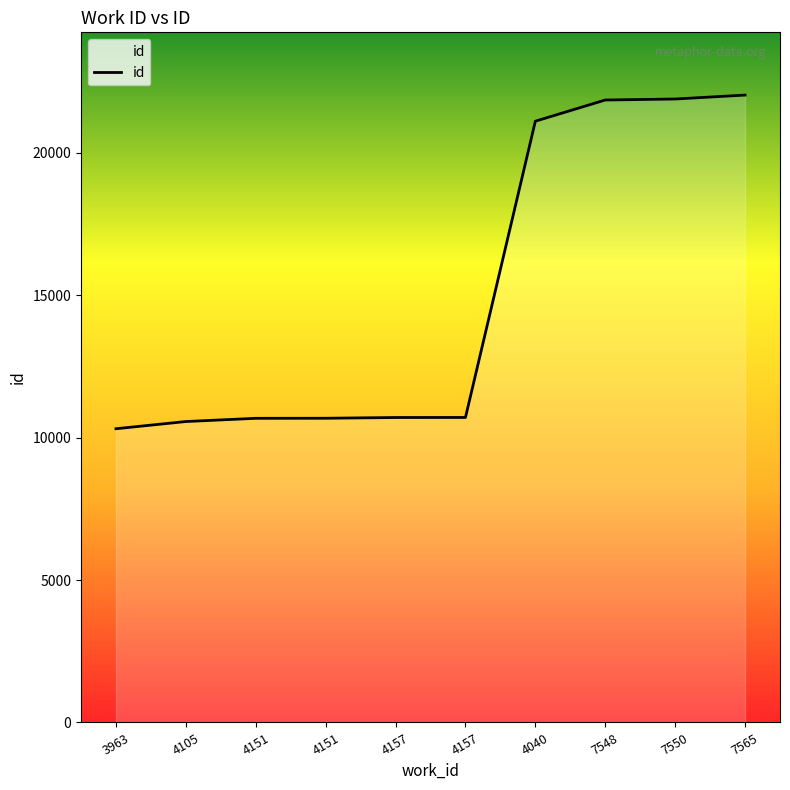

What is the minimum value shown in the chart?

10309